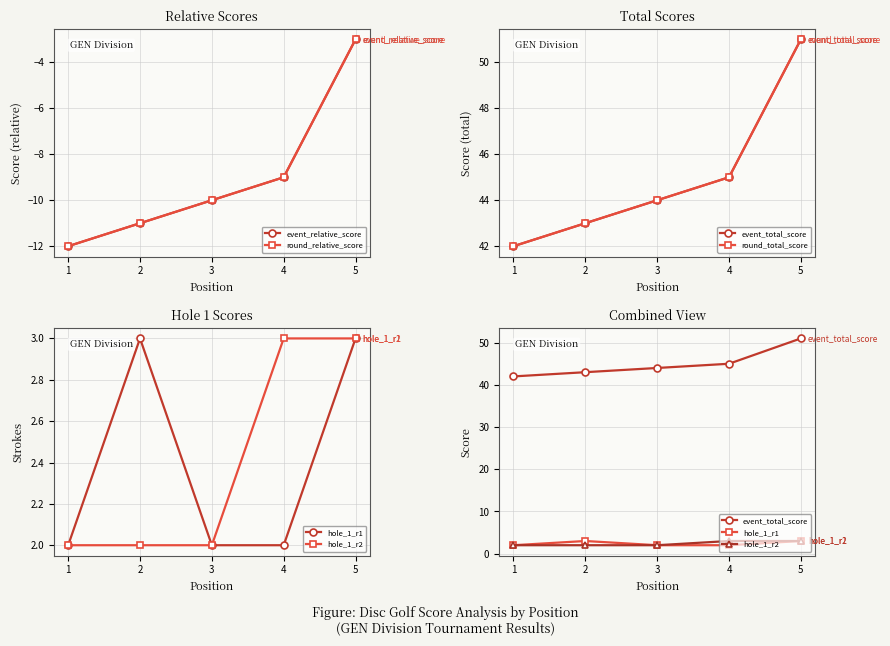

What is the value of the event_total_score point at the 2nd from the left?

43